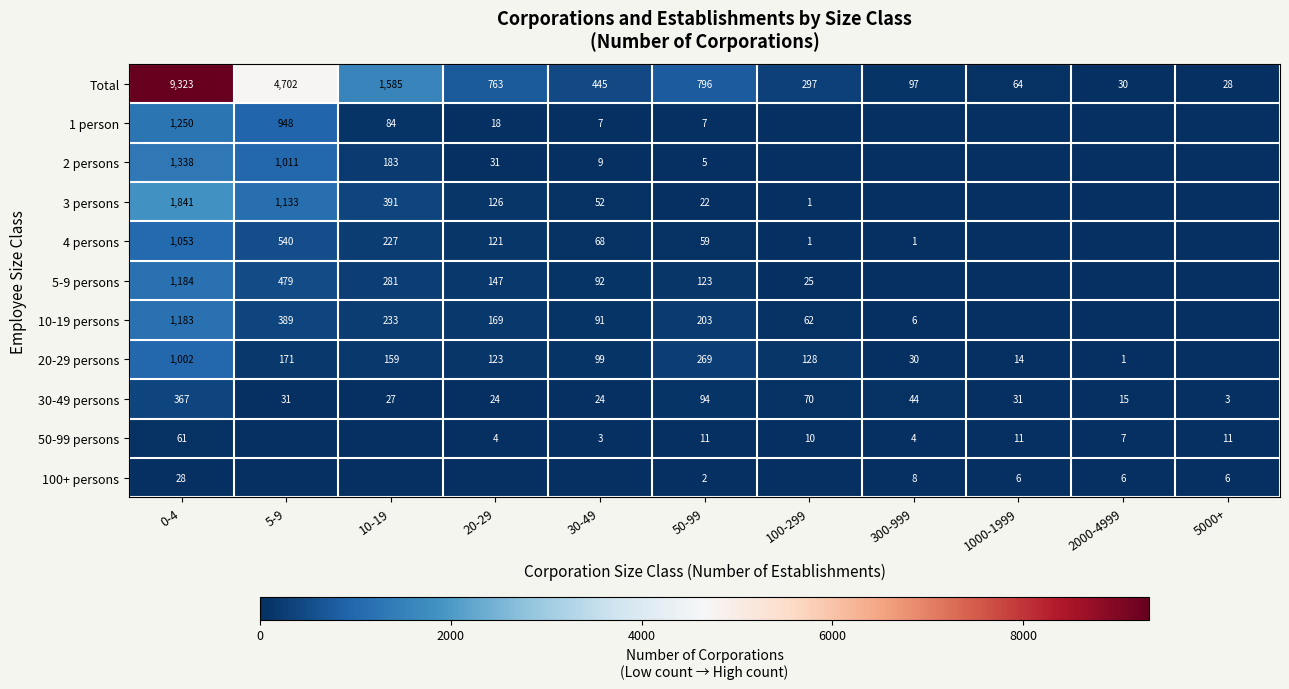

What is the difference between the 5-9 persons values at 100-299 and 0-4?

1159